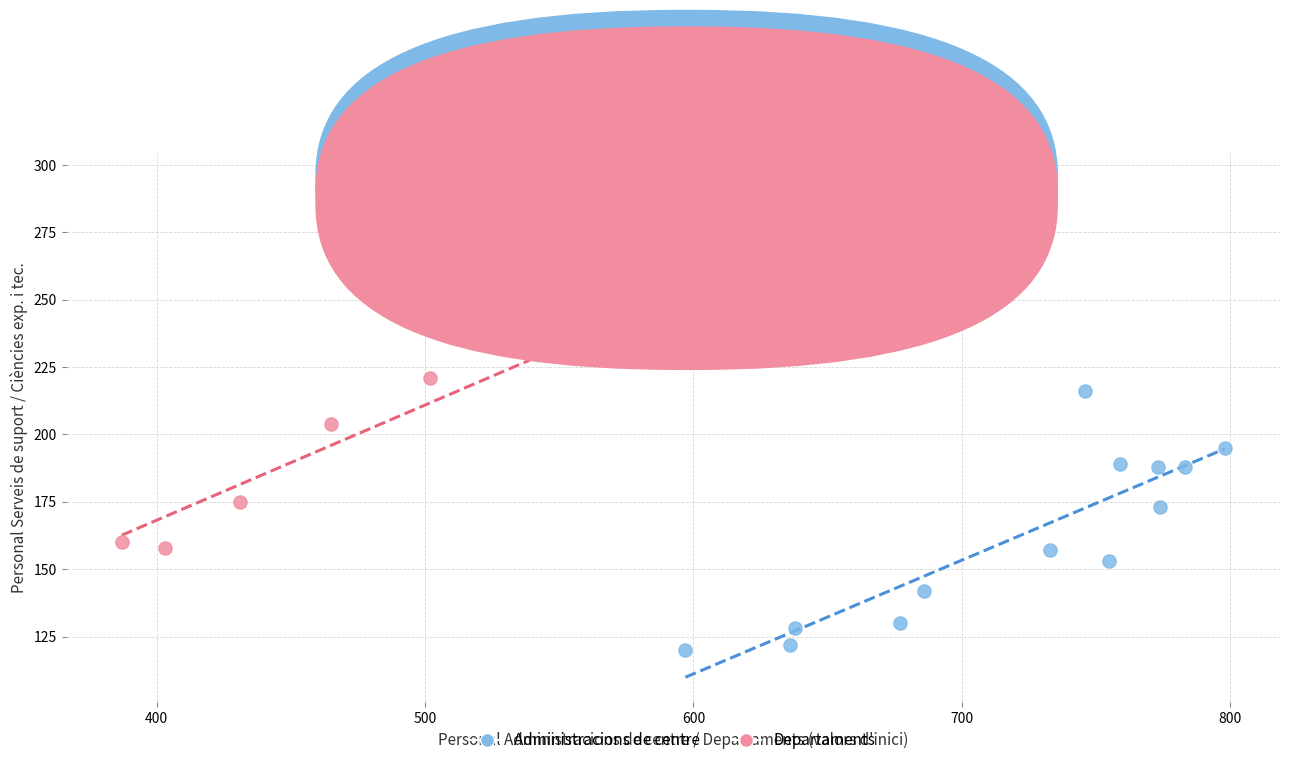

Which series contains the highest Y value?

Departaments